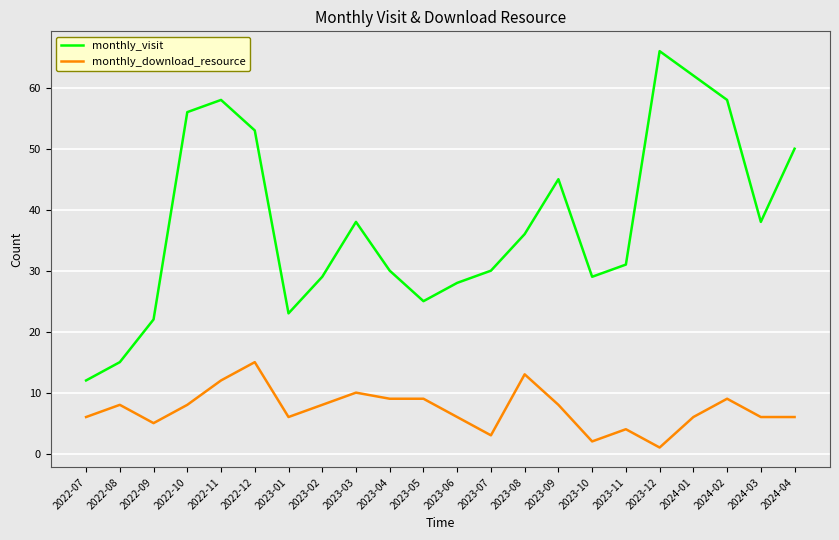

At which category does the chart reach its peak across all series?

2023-12